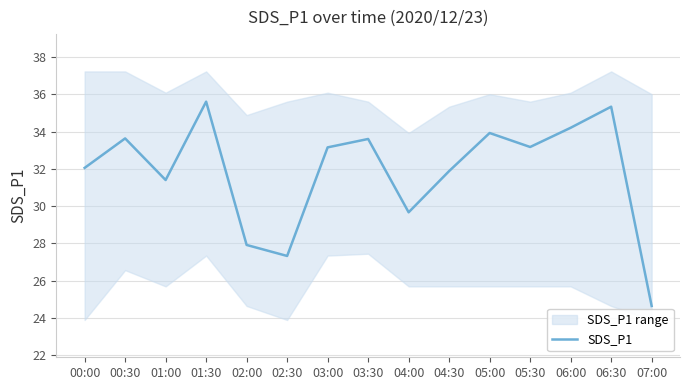

How many interior local peaks (higher than both neighbors) does the data have?

5